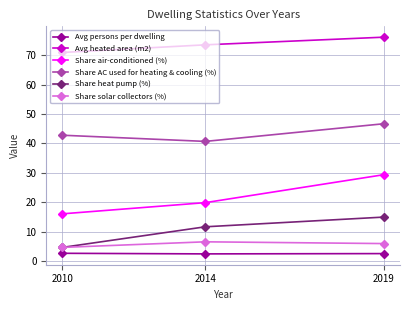

Is it true that Share solar collectors (%) equals 6.0 at 2019?

True